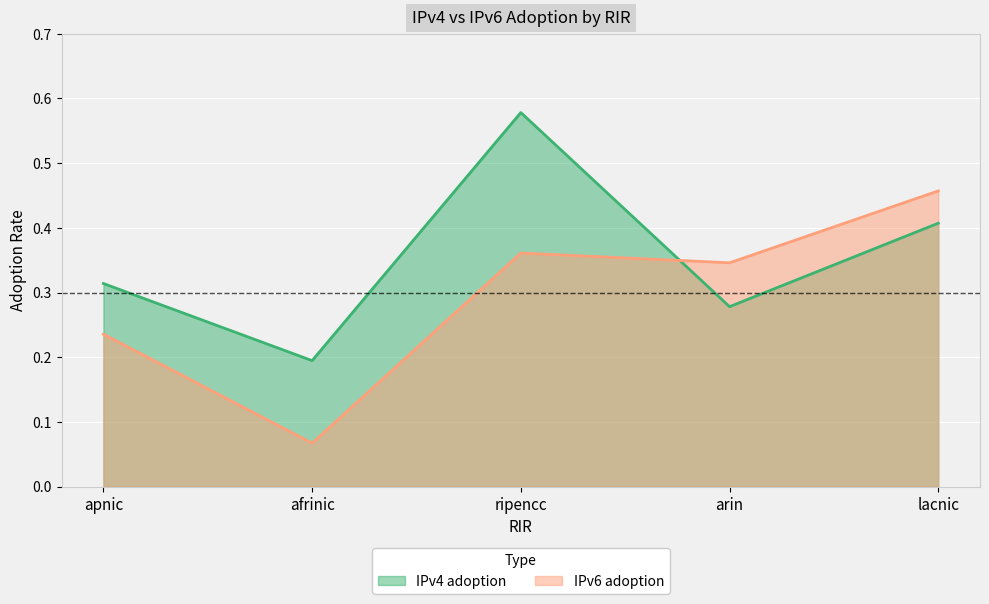

Reading right to left, extract all data points from this chart.

IPv4 adoption: lacnic=0.4	arin=0.3	ripencc=0.6	afrinic=0.2	apnic=0.3
IPv6 adoption: lacnic=0.5	arin=0.3	ripencc=0.4	afrinic=0.1	apnic=0.2